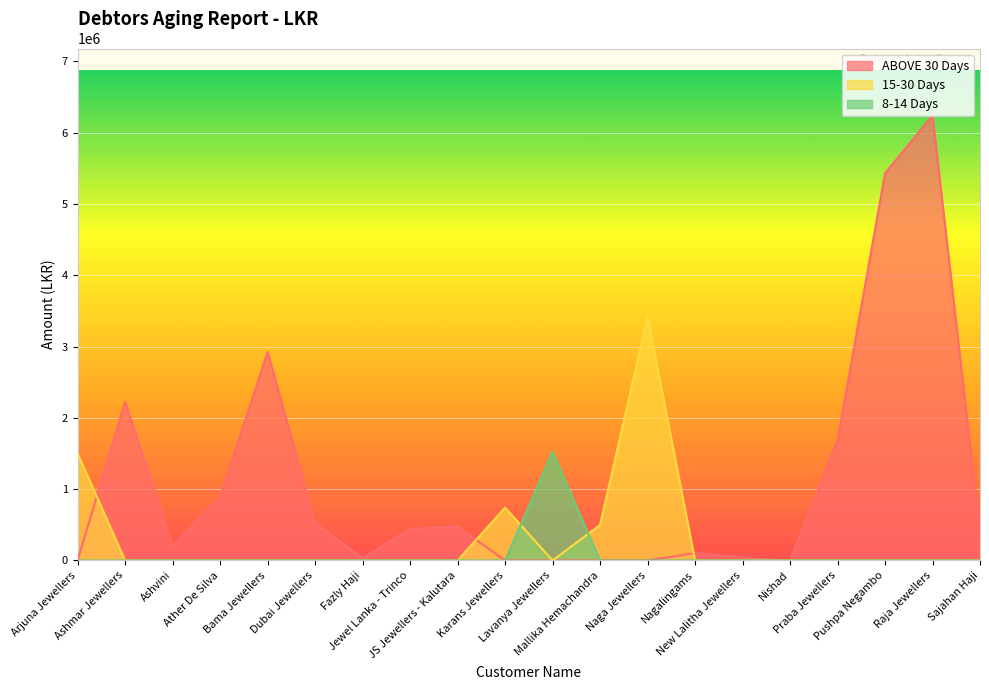

At which label does 15-30 Days reach its minimum?

Ashmar Jewellers